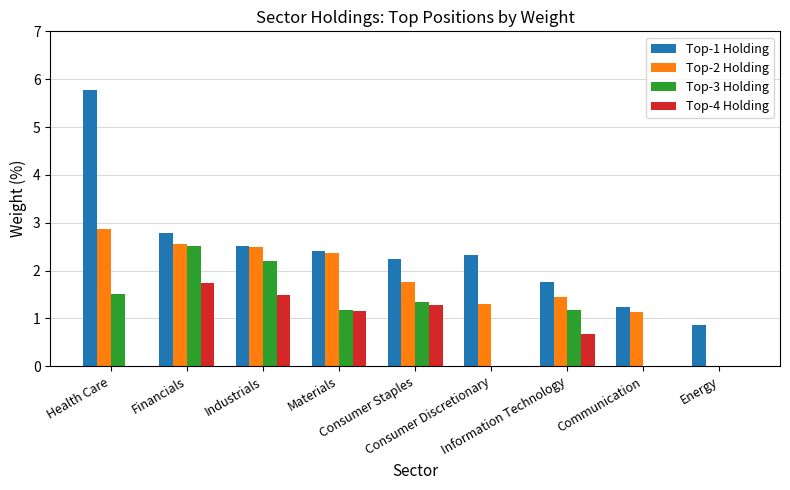

What is the sum of the Top-1 Holding values at Financials and Industrials?

5.3